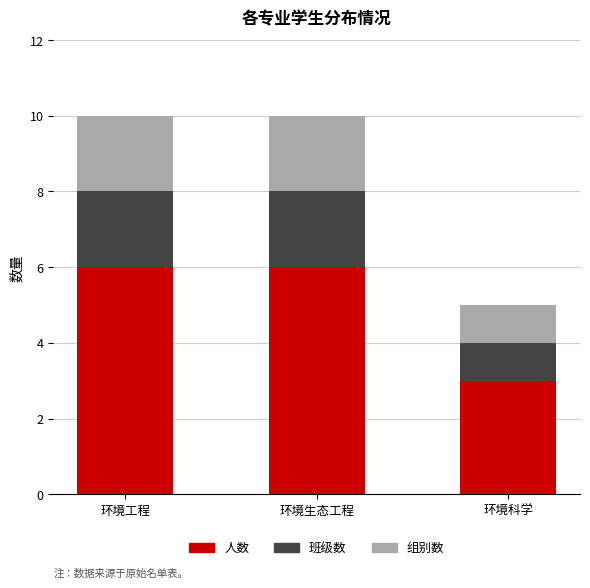

True or false: 人数 has a value of 6 at 环境生态工程.

True